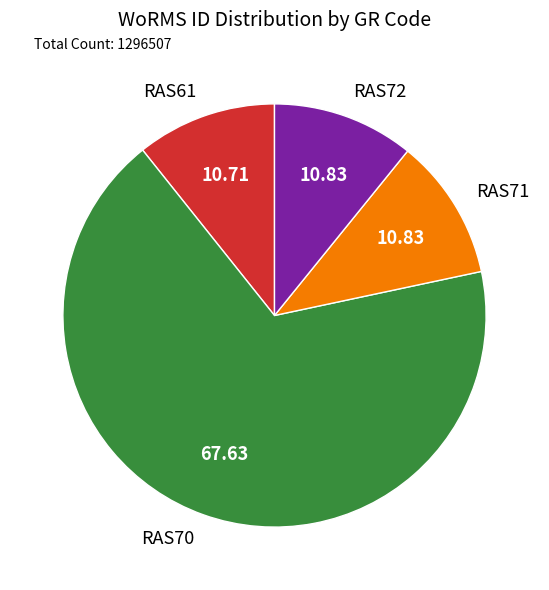

Do RAS61 and RAS71 together represent more than half of the pie?

No